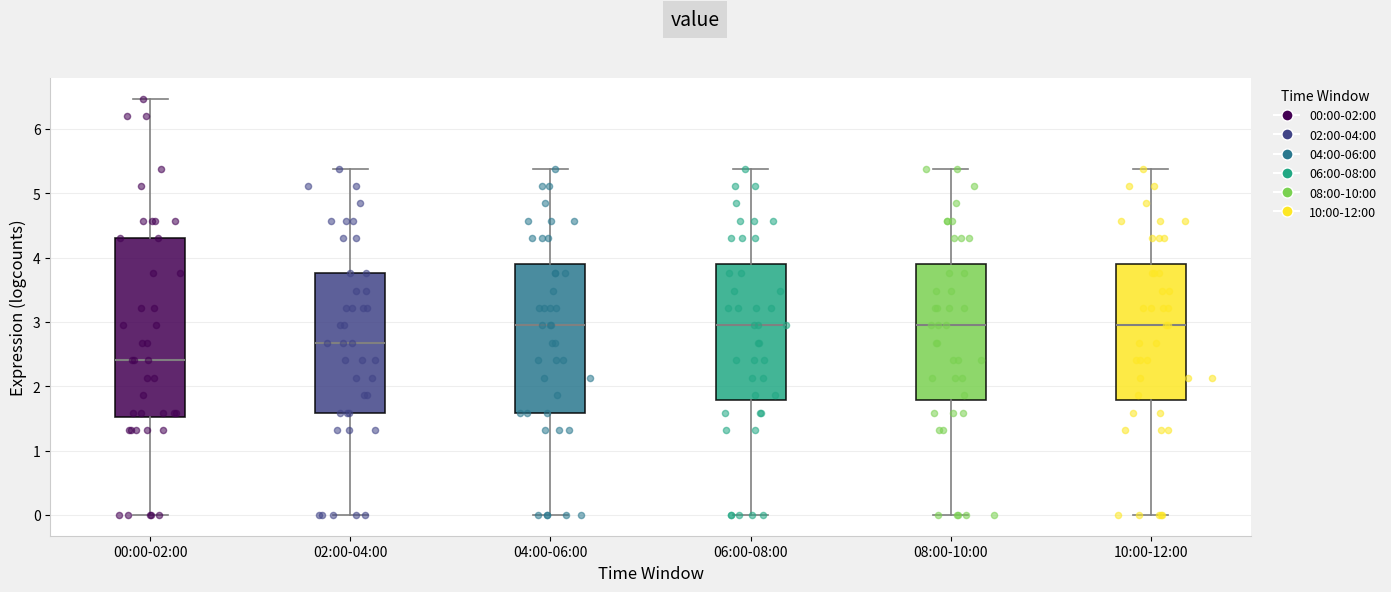

Where is the lower edge of the box for 00:00-02:00 on the y-axis? The values are not printed on the chart, so give them approximately, as read against the axis.

1.5